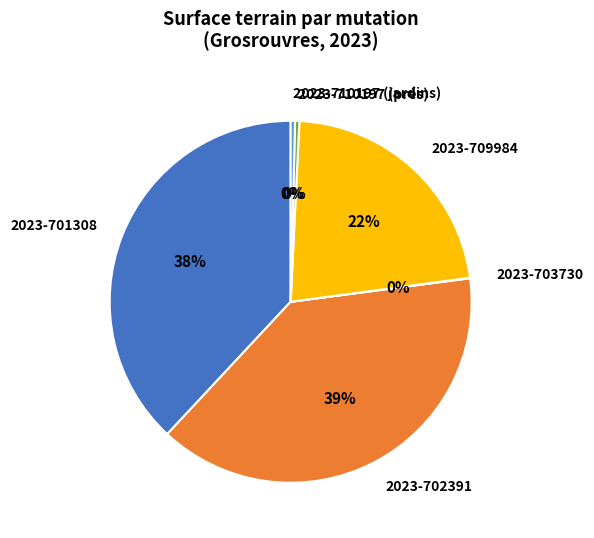

Which slice is the largest?

2023-702391